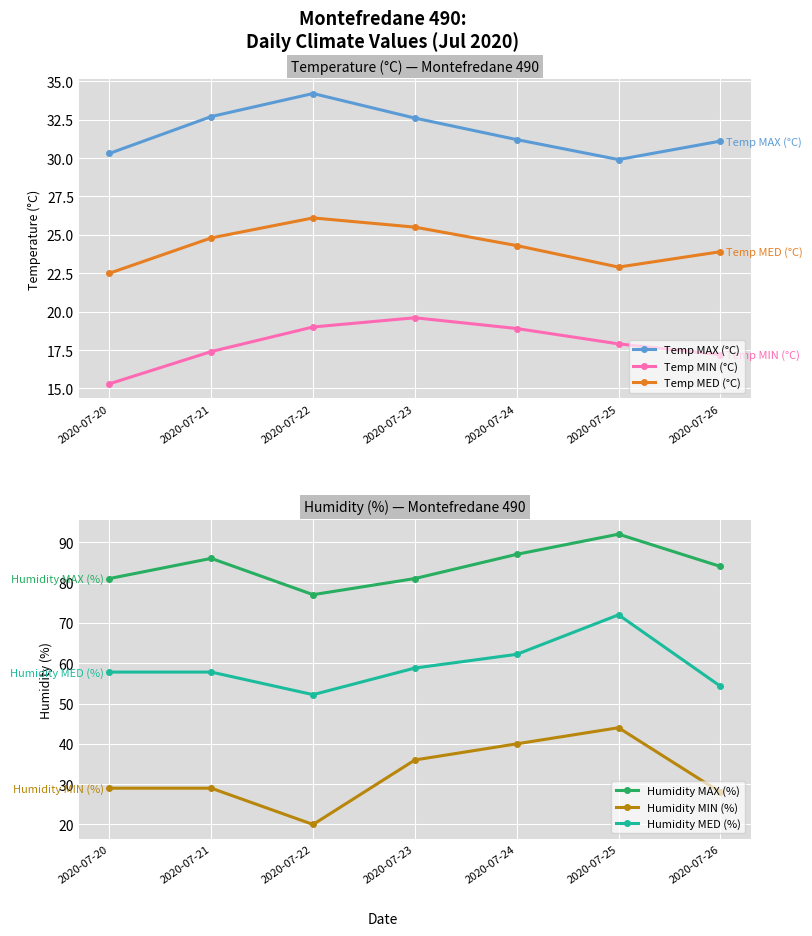

True or false: Temp MED (°C) and Temp MIN (°C) cross at least once.

False